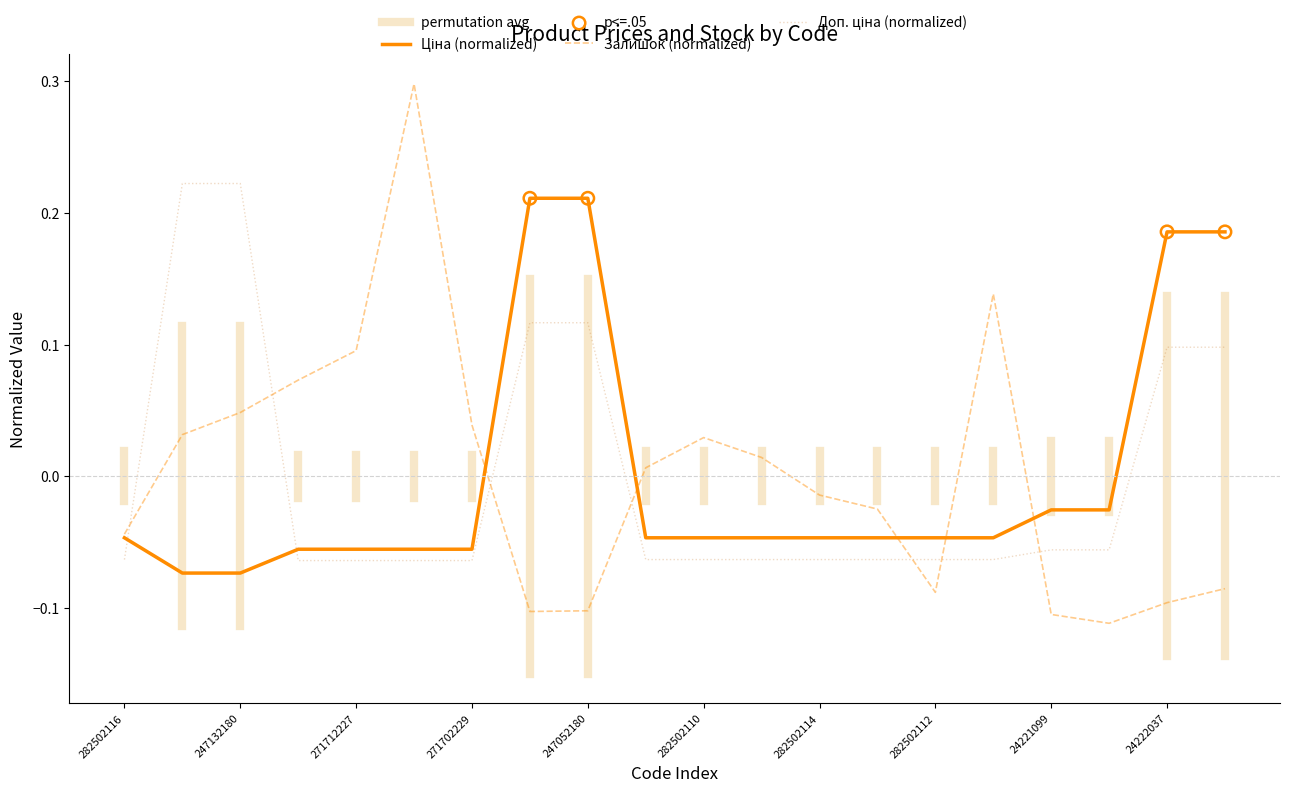

Which series has the widest spread of Y values?

Залишок